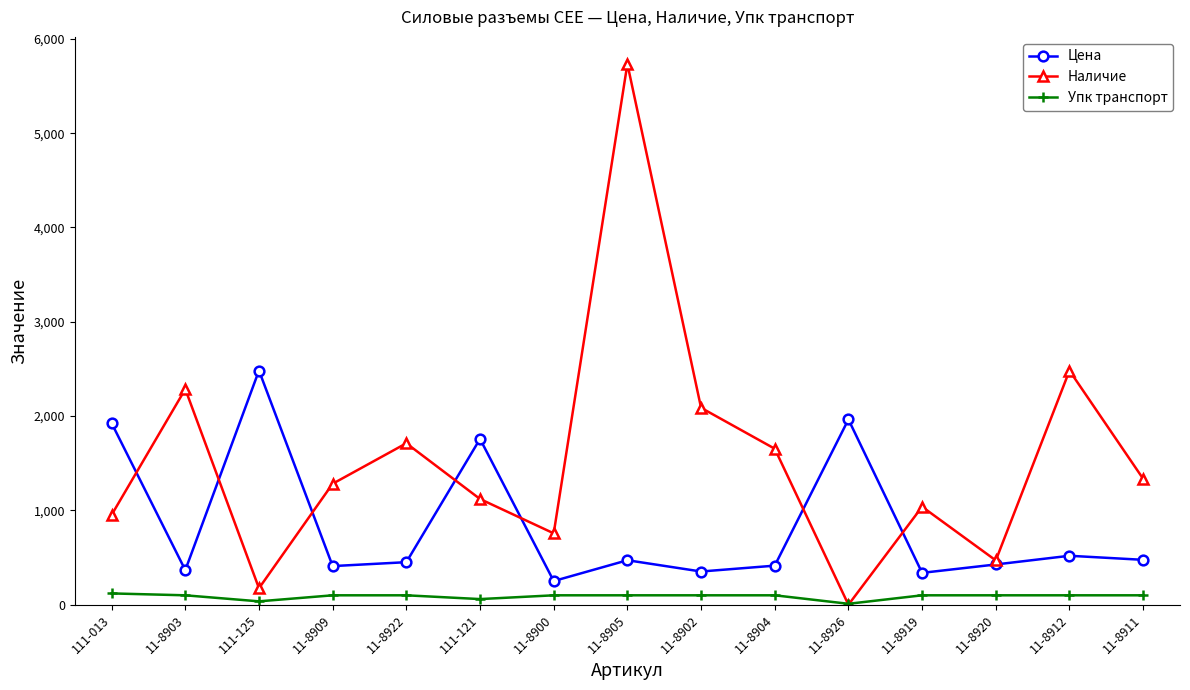

What are all the series names shown in the legend?

Цена, Наличие, Упк транспорт